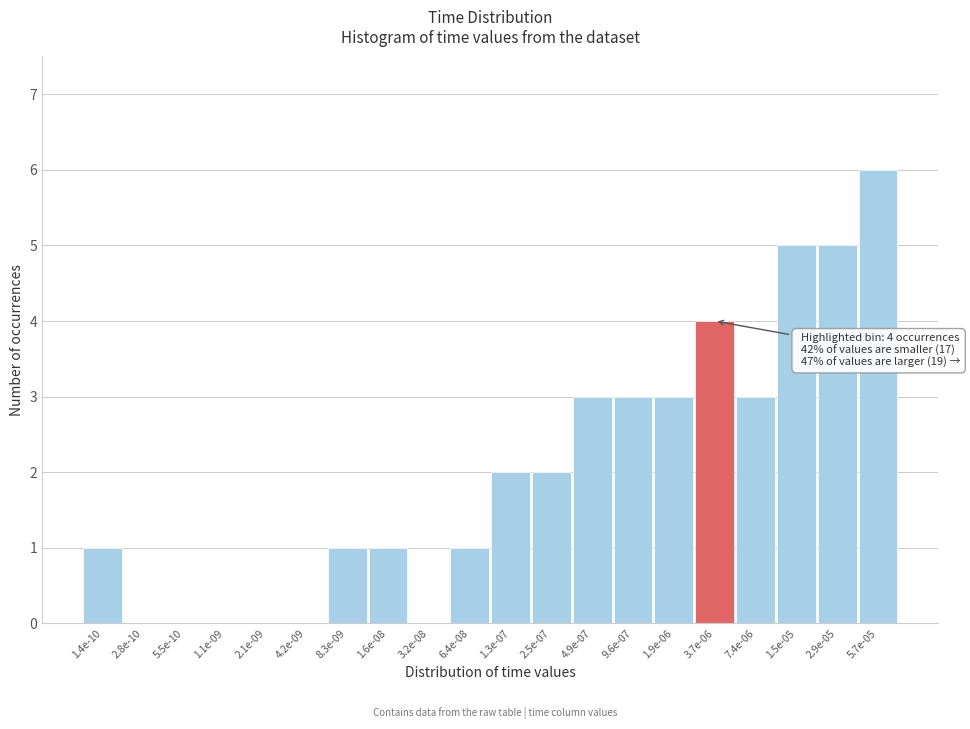

Reading right to left, list all the values displayed in this chart.

5.7e-05=6	2.9e-05=5	1.5e-05=5	7.4e-06=3	3.7e-06=4	1.9e-06=3	9.6e-07=3	4.9e-07=3	2.5e-07=2	1.3e-07=2	6.4e-08=1	3.2e-08=0	1.6e-08=1	8.3e-09=1	4.2e-09=0	2.1e-09=0	1.1e-09=0	5.5e-10=0	2.8e-10=0	1.4e-10=1